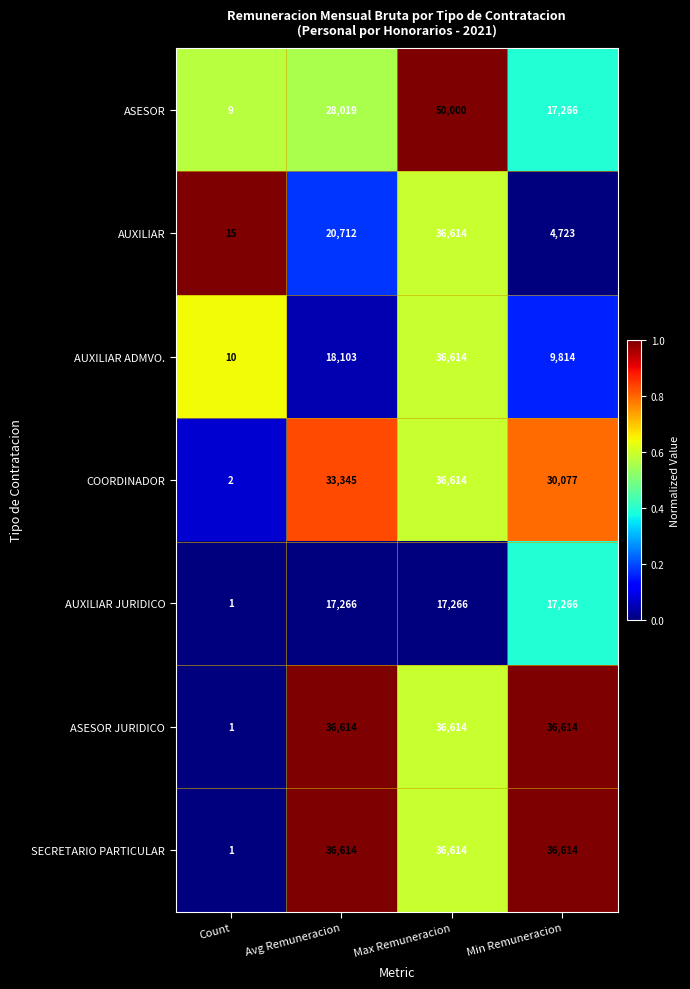

What is the spread (max minus min) of values at Max Remuneracion?

32734